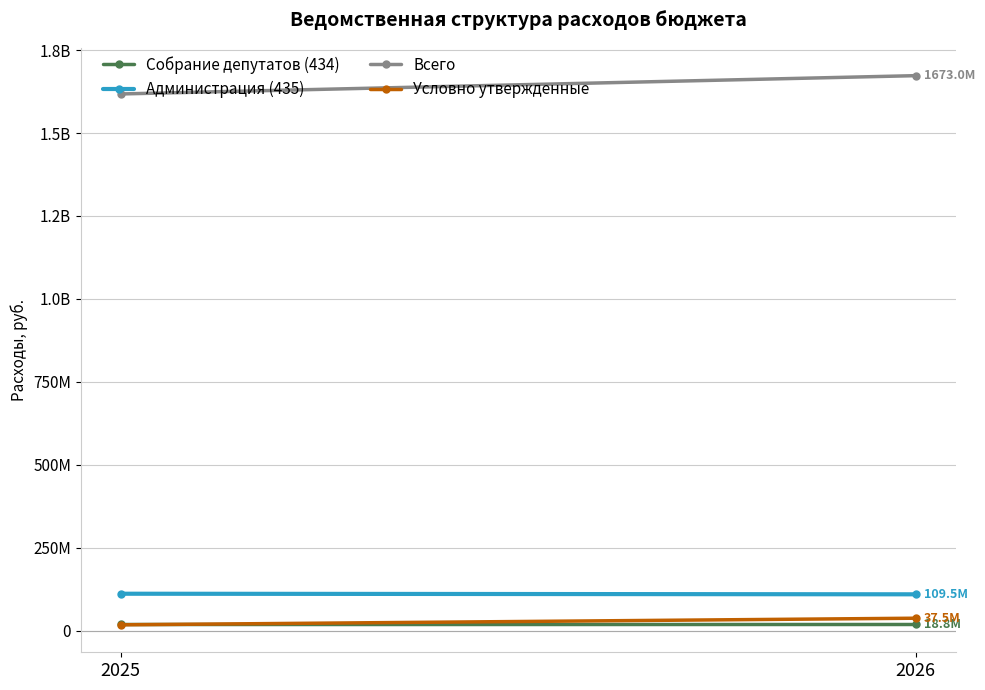

Is this an area chart (filled region under the line)?

No